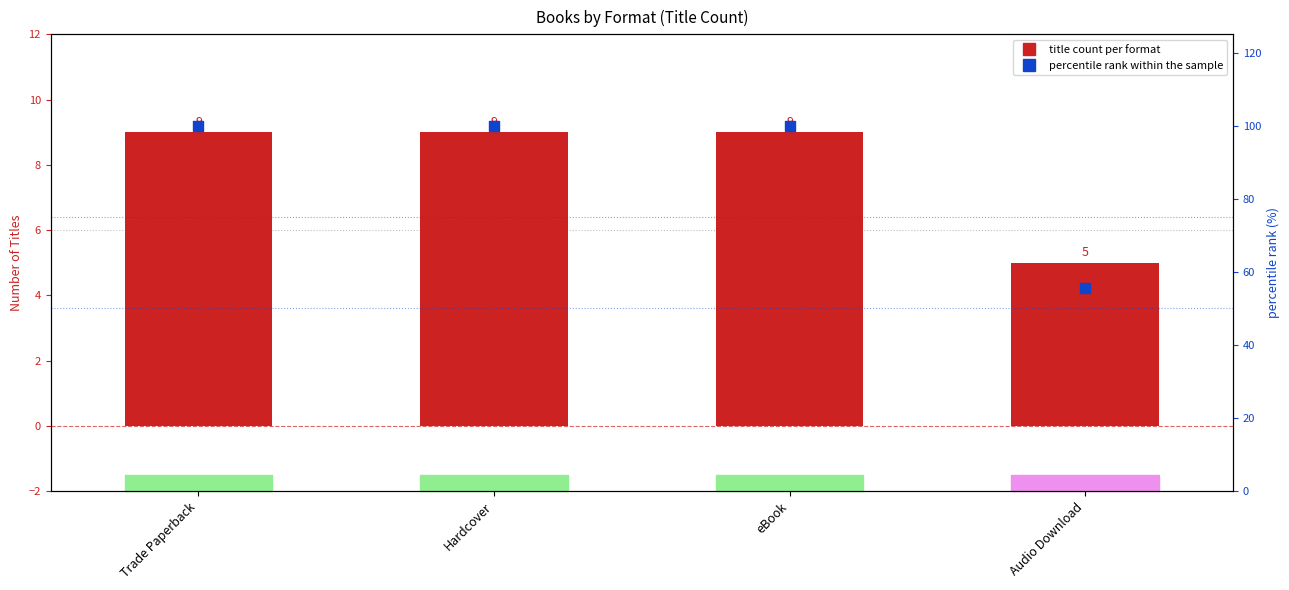

Which series contains the highest Y value?

percentile rank within the sample